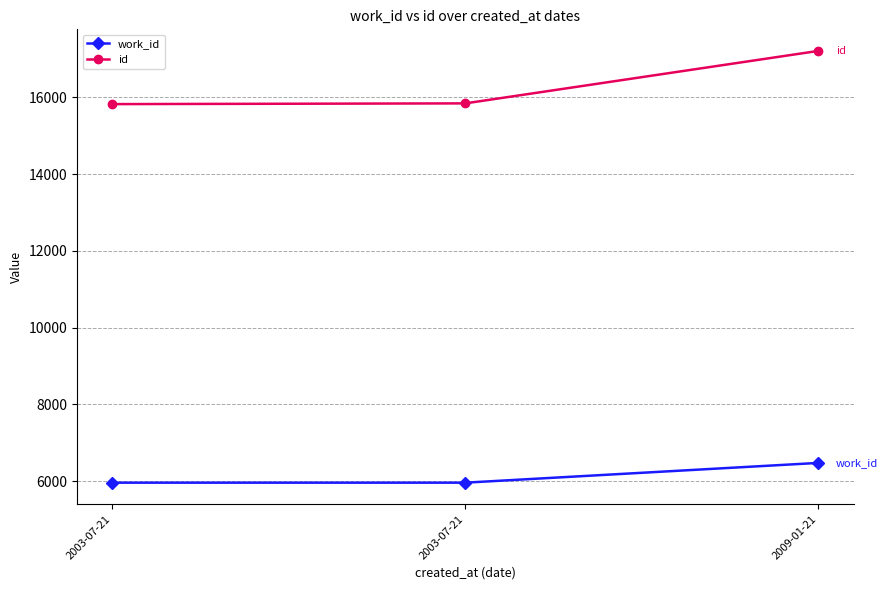

What is the sum of all id values?

48880